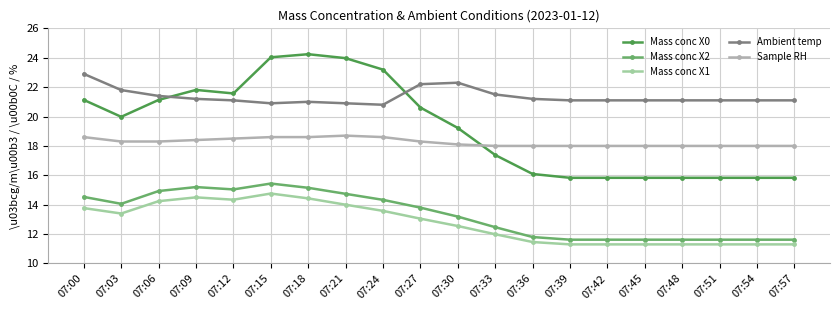

What is the value of the Sample RH point at the 20th from the left?

18.0